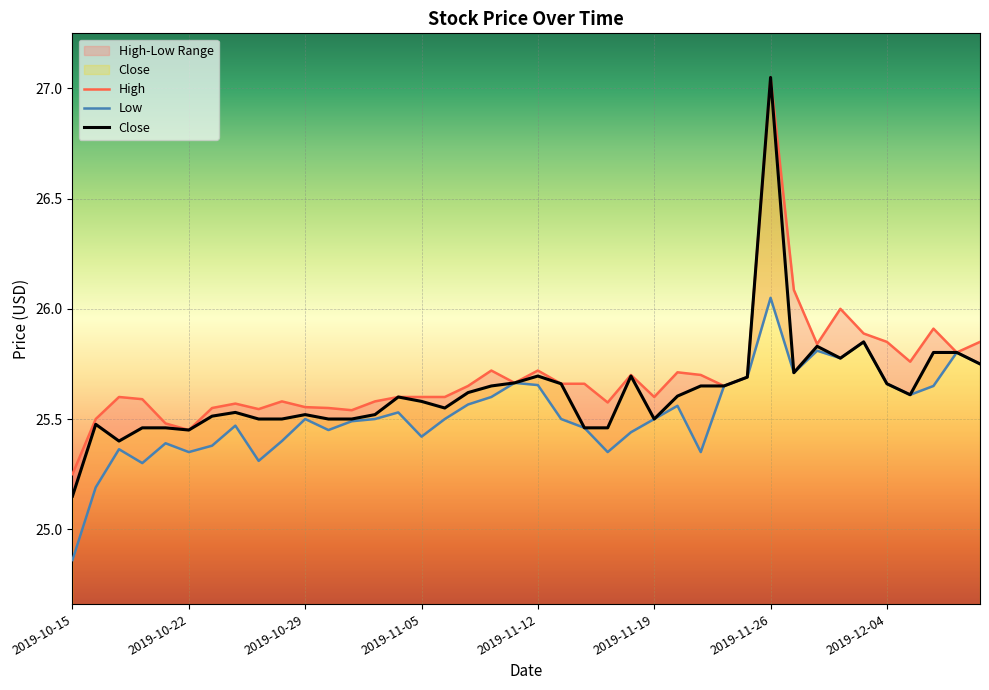

At which label does Close reach its minimum?

2019-10-15